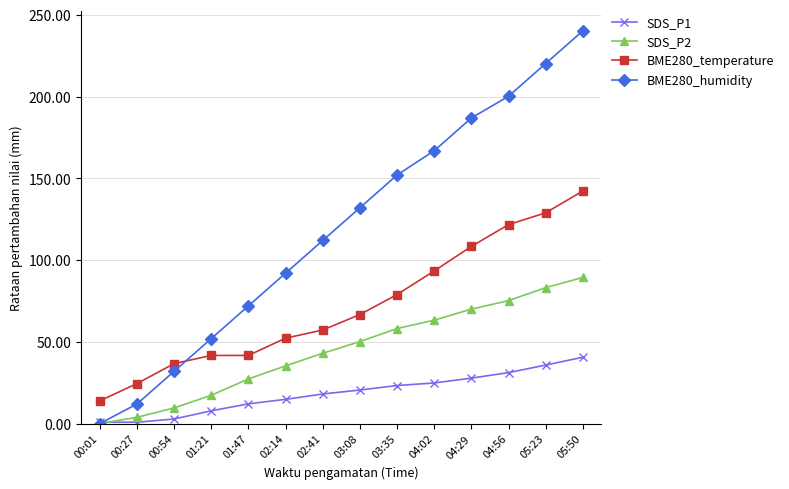

True or false: SDS_P1 and BME280_temperature intersect in this chart.

False